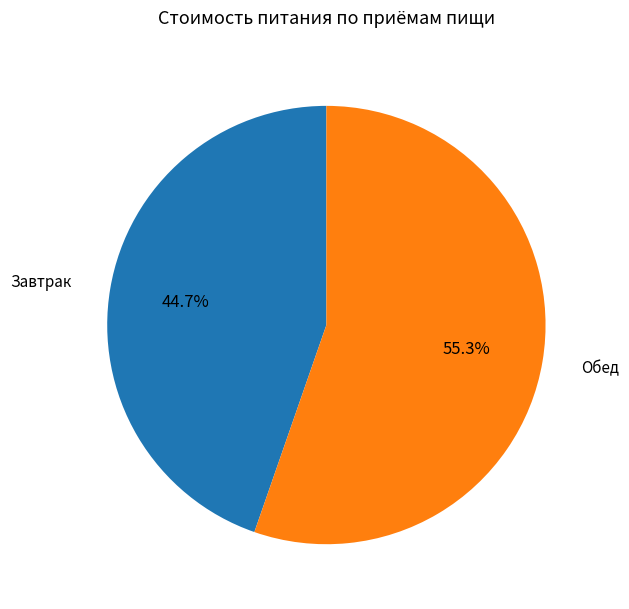

Does Завтрак account for over 50% of the chart?

No